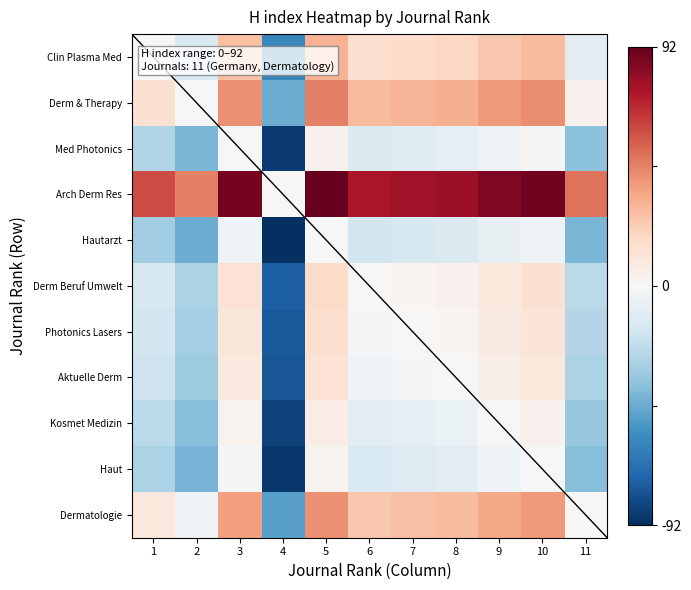

At which category is the sum across all series the highest?

5